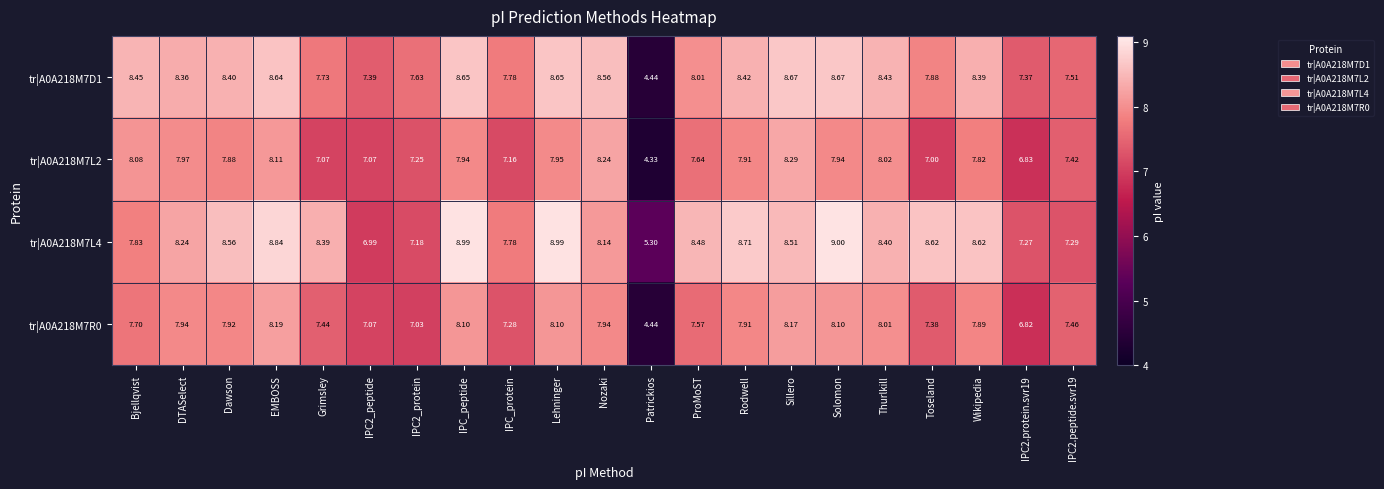

At Bjellqvist, list the series in order from largest to smallest.

tr|A0A218M7D1, tr|A0A218M7L2, tr|A0A218M7L4, tr|A0A218M7R0